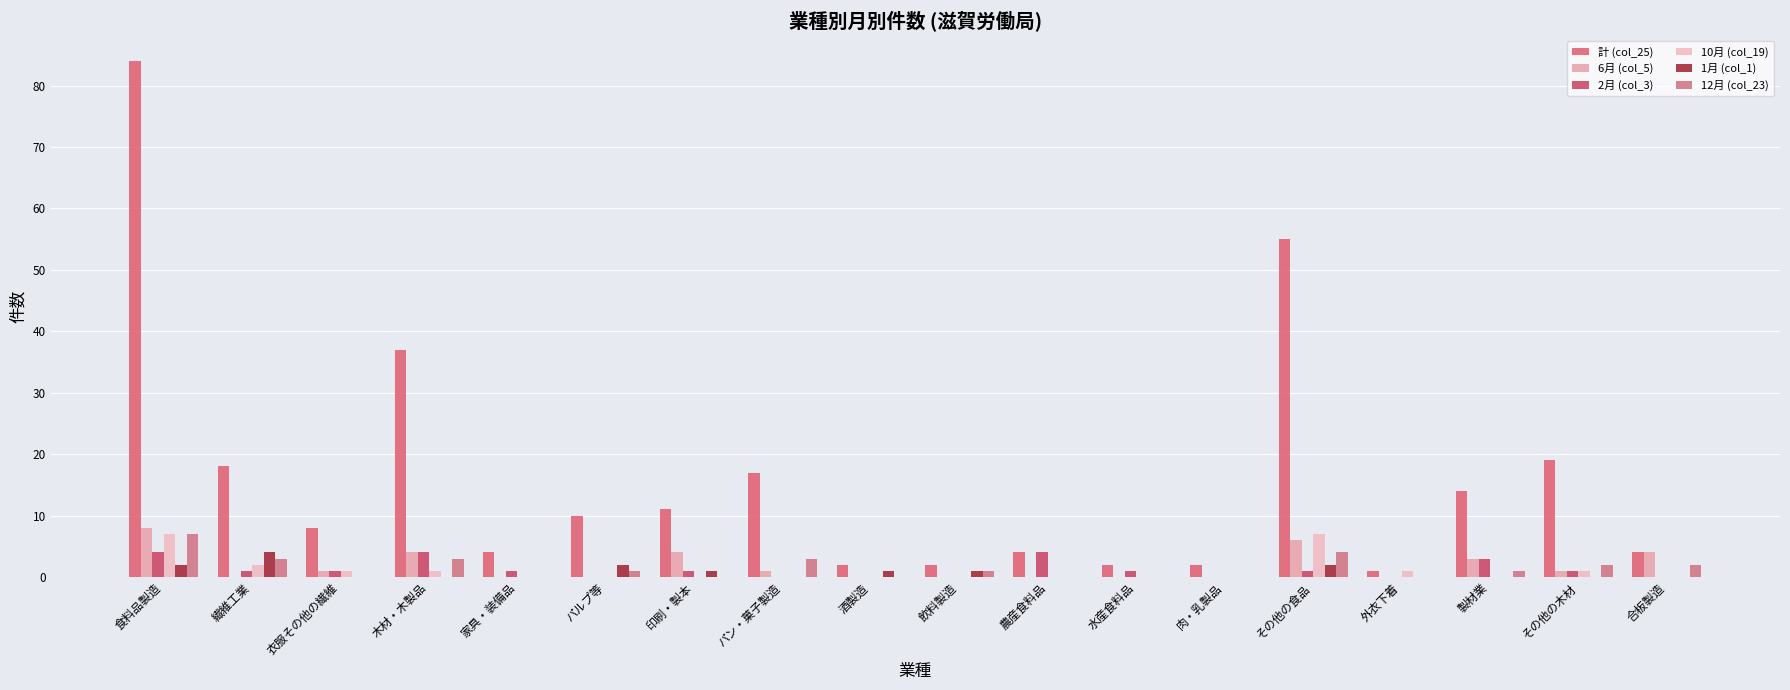

Are the bars horizontal?

No